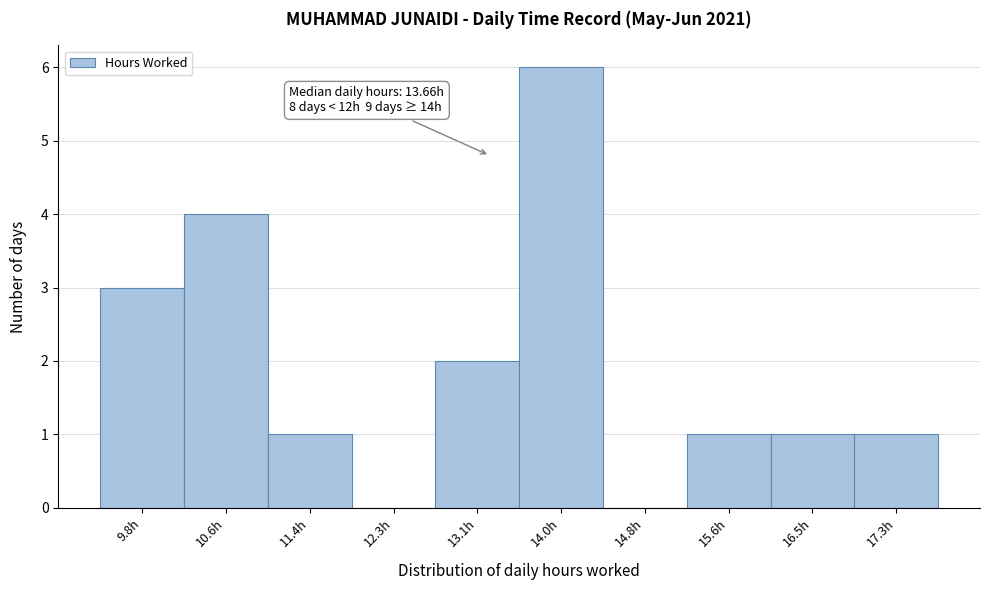

Reading left to right, extract all data points from this chart.

9.8h=3	10.6h=4	11.4h=1	12.3h=0	13.1h=2	14.0h=6	14.8h=0	15.6h=1	16.5h=1	17.3h=1